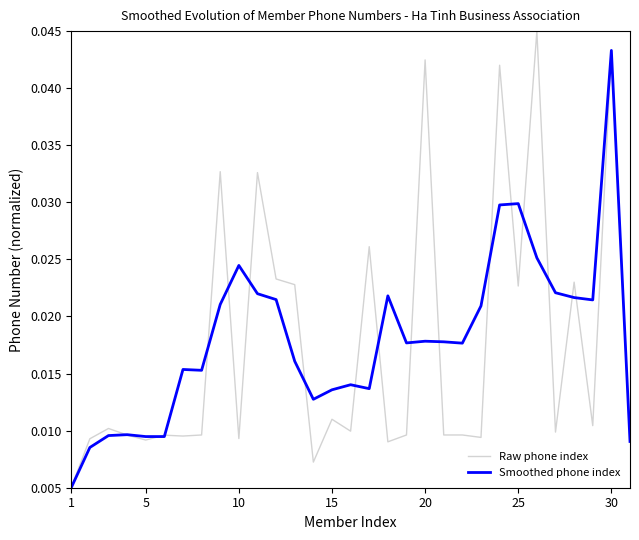

Rank the series by their maximum value, from lowest to highest.

Smoothed phone index, Raw phone index